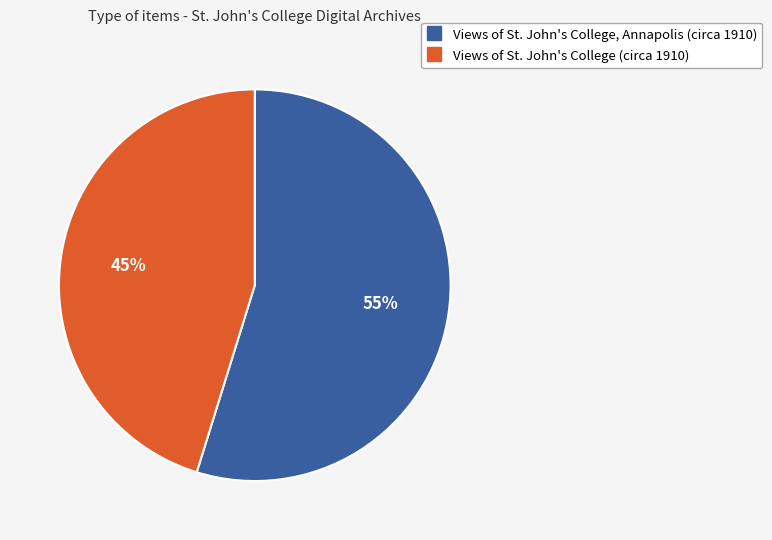

Which has a higher value, Views of St. John's College, Annapolis (circa 1910) or Views of St. John's College (circa 1910)?

Views of St. John's College, Annapolis (circa 1910)